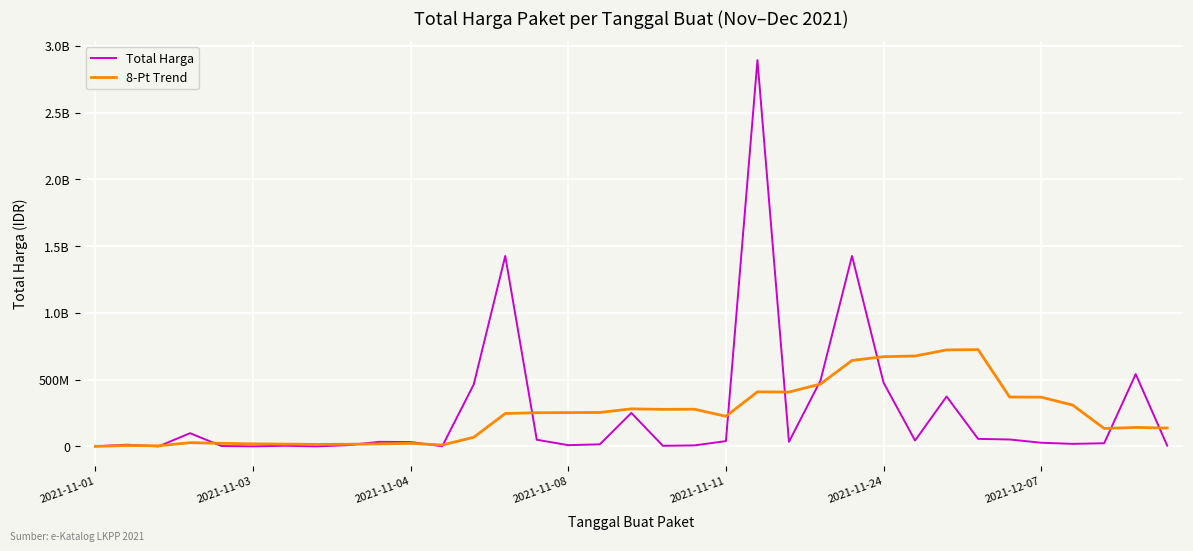

Does the chart display data point markers on the line(s)?

No